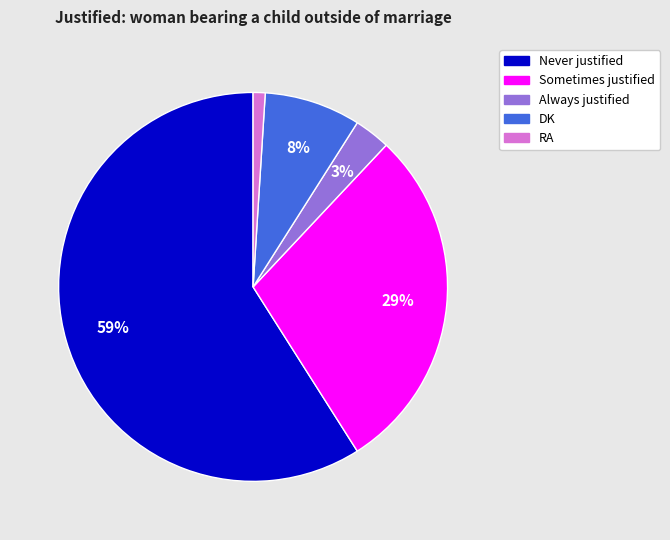

To the nearest percent, what portion does Always justified represent?

3%